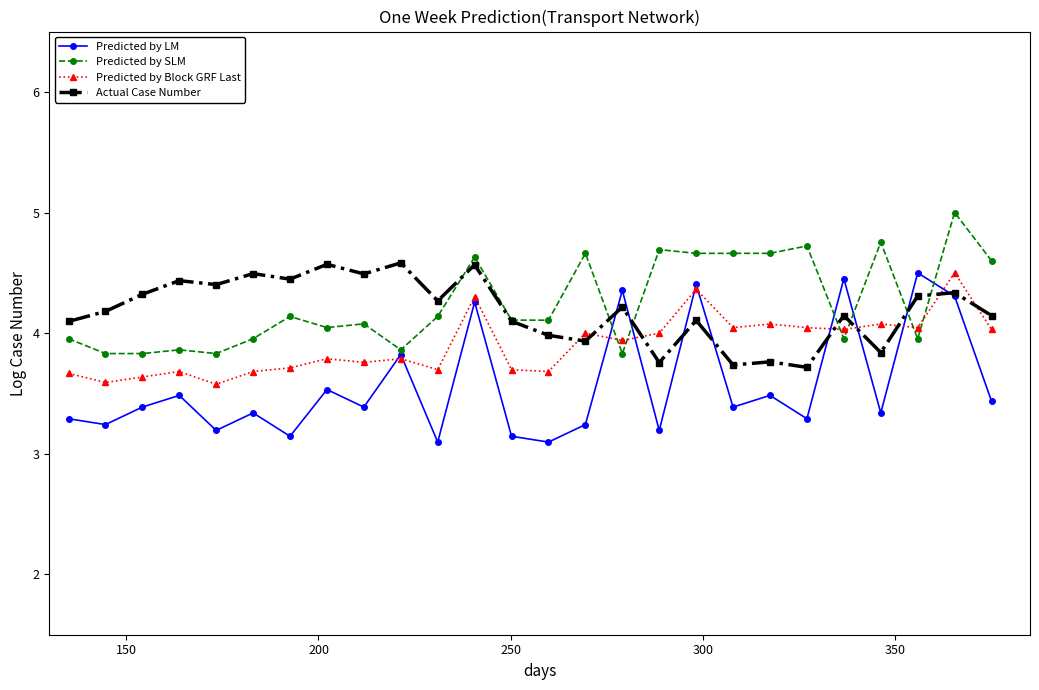

True or false: Predicted by Block GRF Last has more than 1 points higher than both neighbors.

True